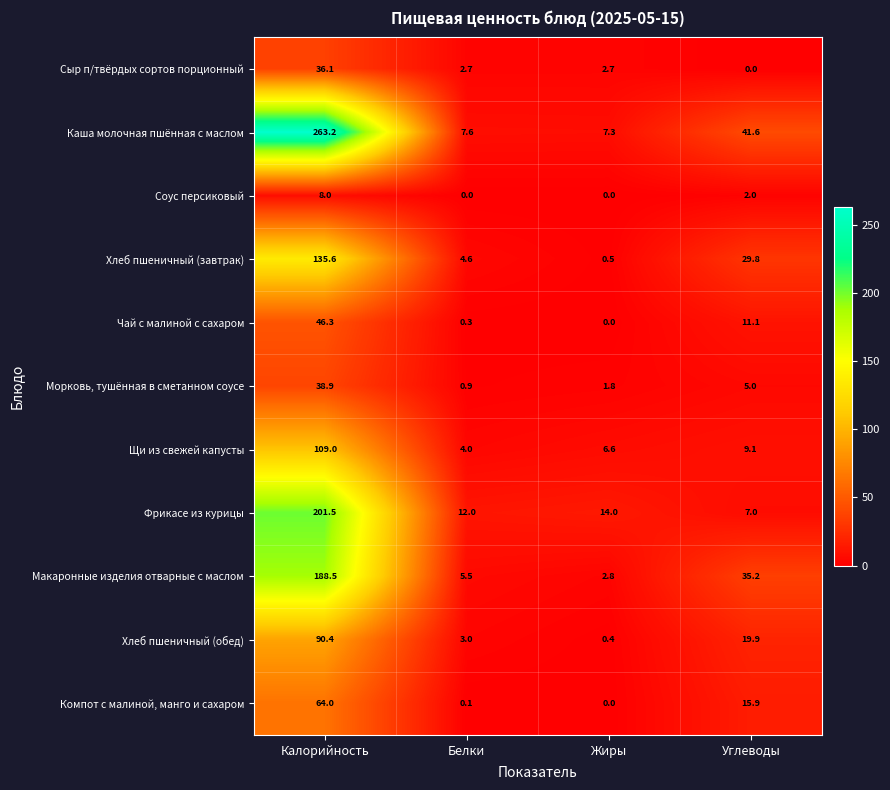

What is the difference between the maximum and minimum values in the Каша молочная пшённая с маслом series?

255.9